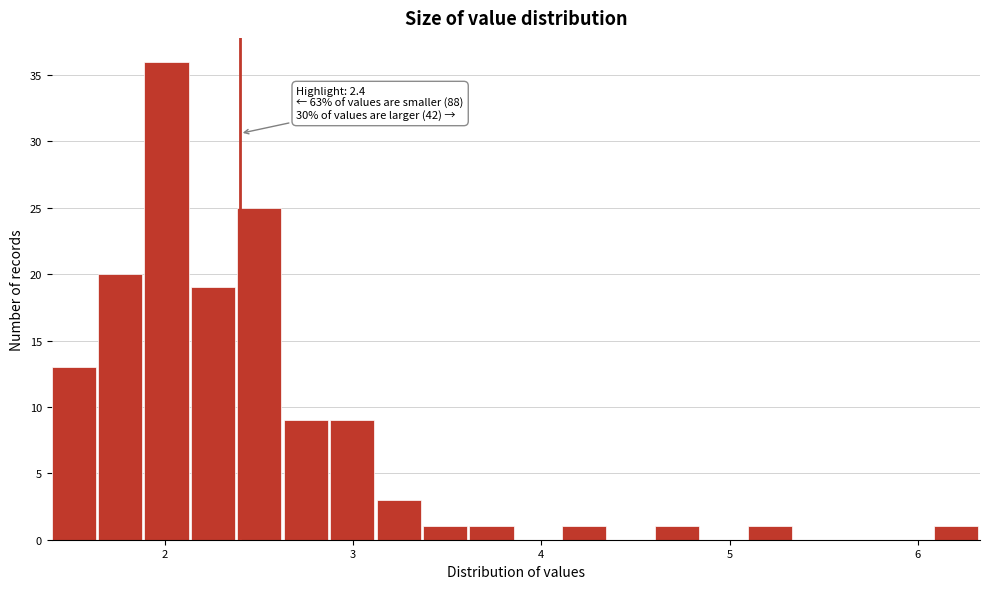

Around what value on the x-axis is the tallest bar? Give the approximate position of its centre, as read against the axis.

2.0